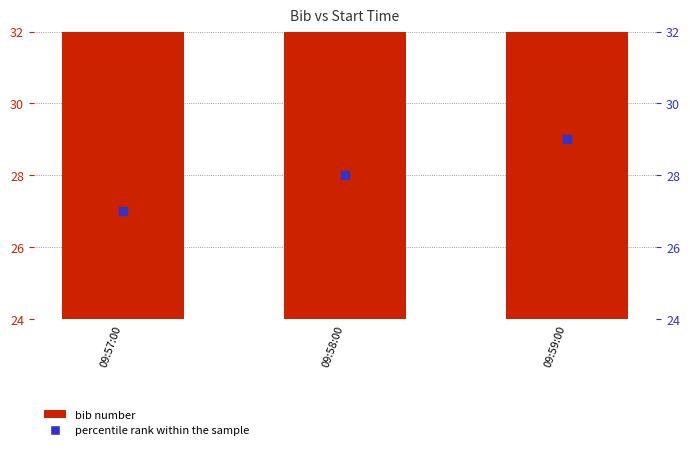

Which series contains the lowest Y value?

bib number